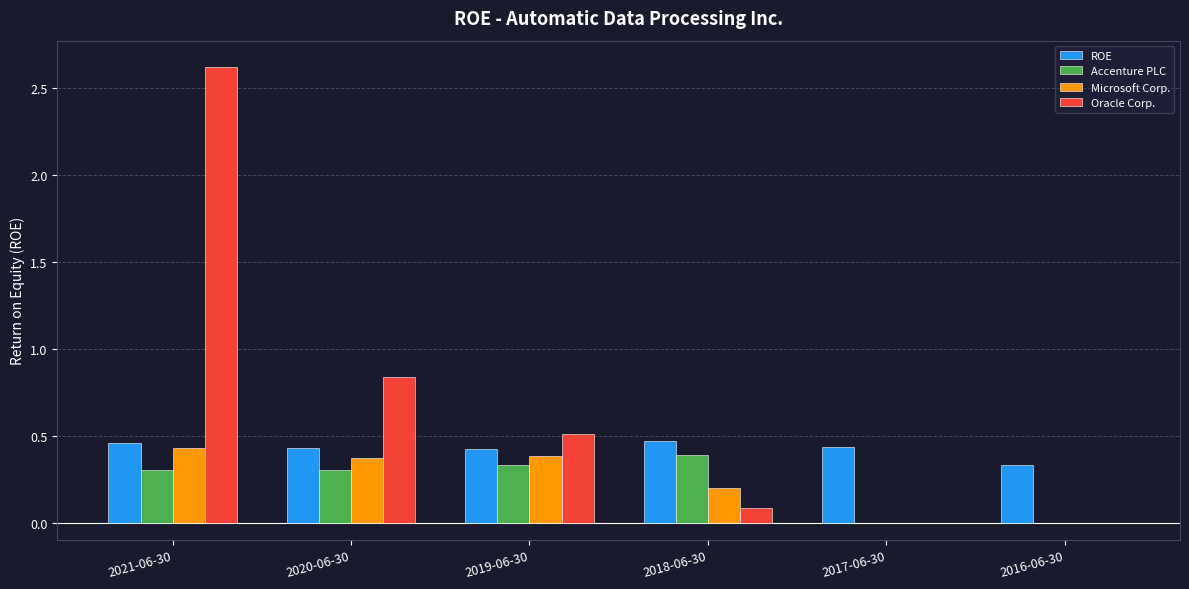

At which category is the sum across all series the highest?

2021-06-30